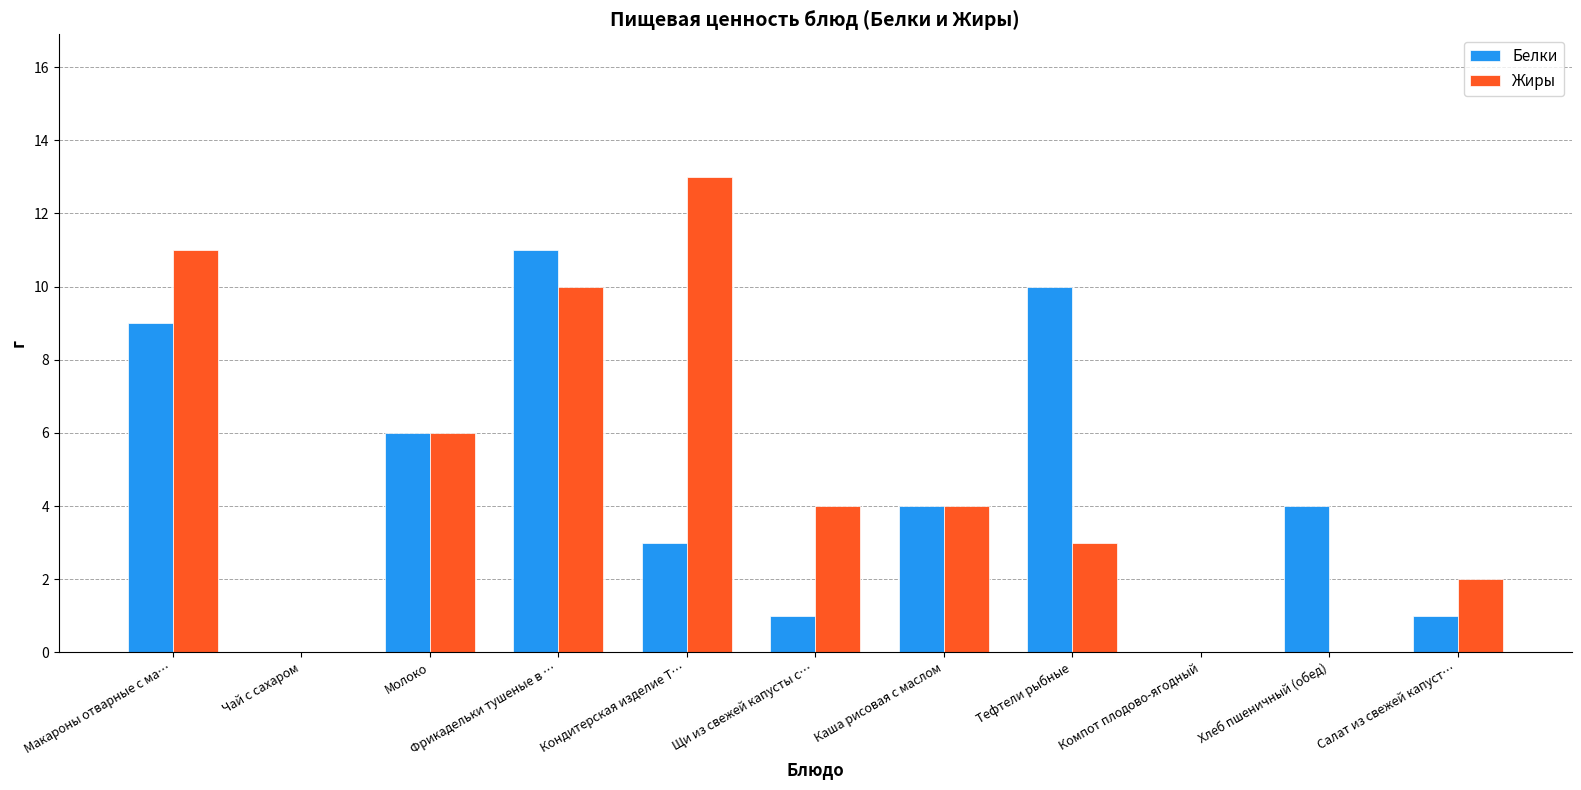

Which category has the highest value in the Белки series?

Фрикадельки тушеные в …